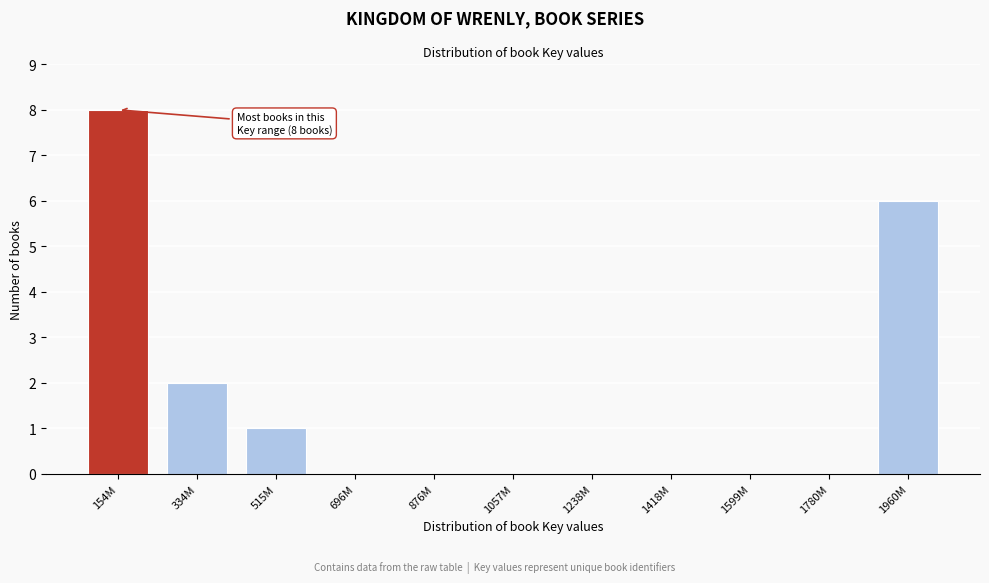

Reading right to left, transcribe all the data shown in this chart.

1960M=6	1780M=0	1599M=0	1418M=0	1238M=0	1057M=0	876M=0	696M=0	515M=1	334M=2	154M=8